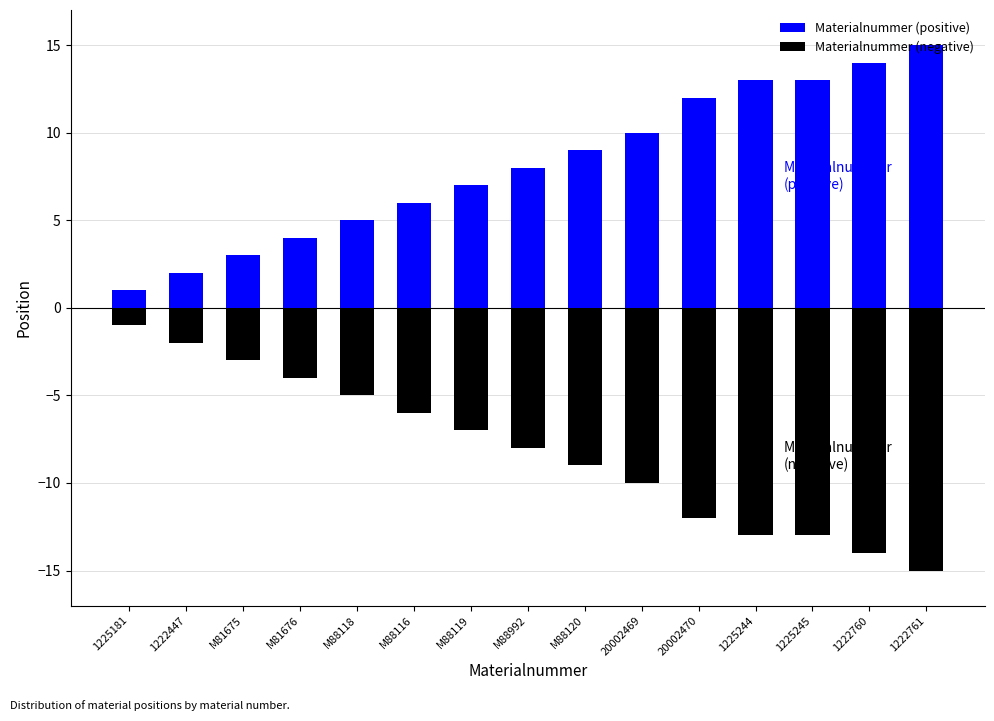

Where does the Materialnummer (negative) series first go above -8?

1225181